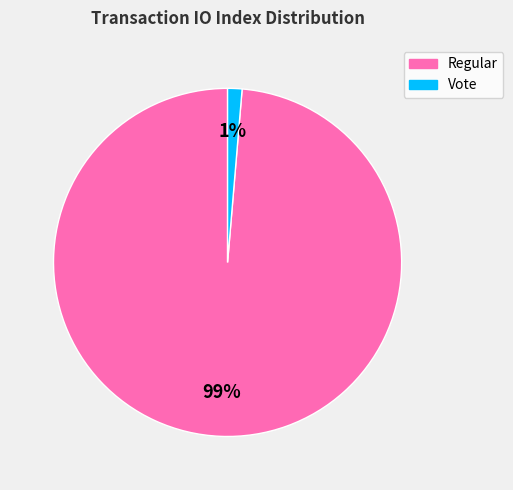

Does any single category account for the majority?

Yes